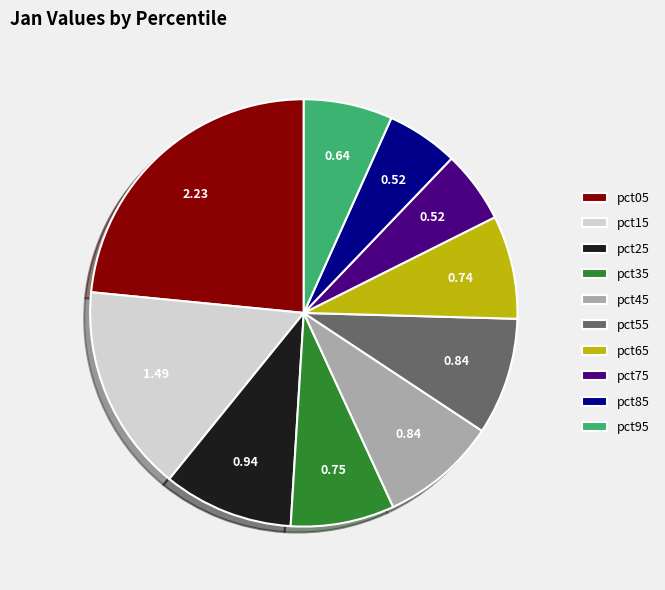

Do pct25 and pct45 together represent more than half of the pie?

No